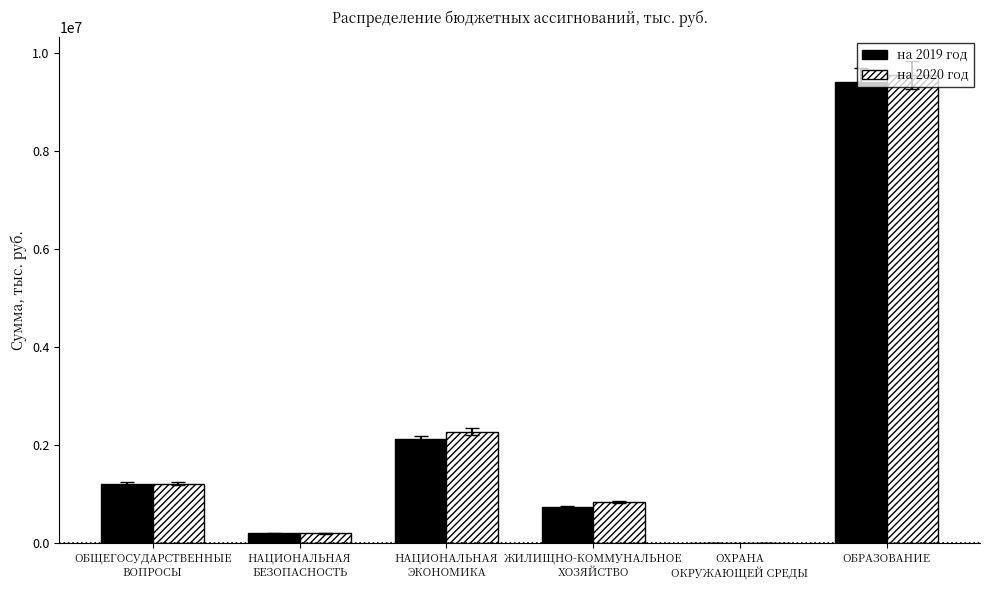

At which label does на 2020 год first exceed 1215776?

ОБЩЕГОСУДАРСТВЕННЫЕ
ВОПРОСЫ